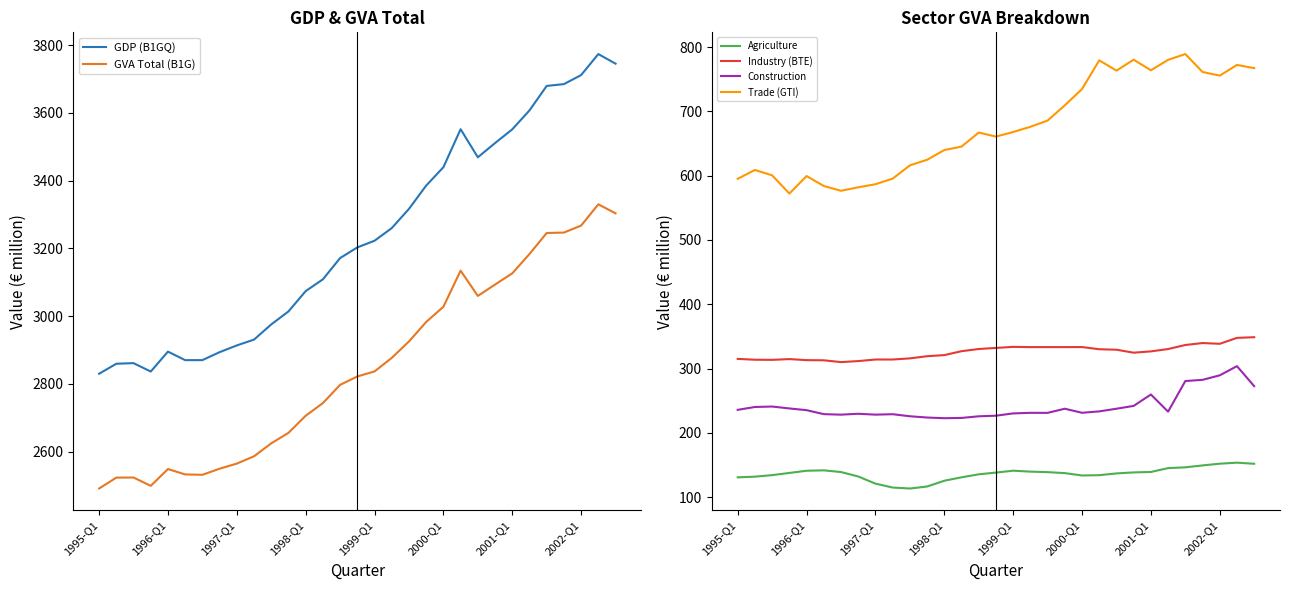

At how many categories does at least one series exceed 3003?

20